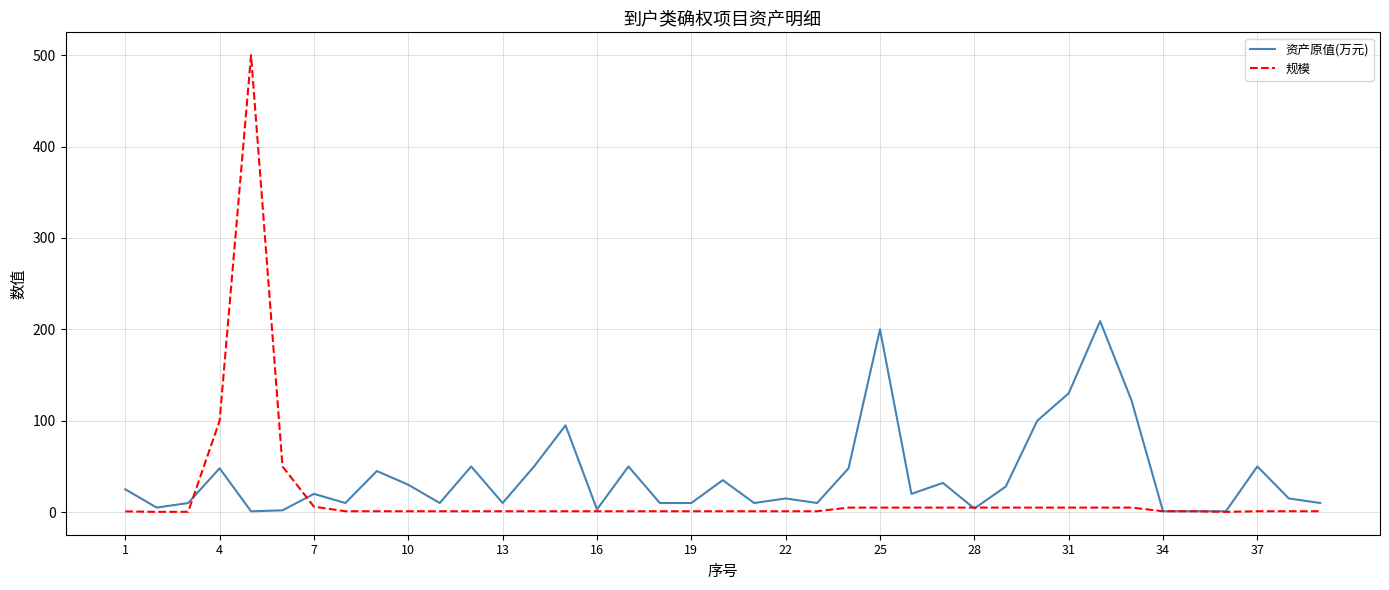

Rank the series by their maximum value, from highest to lowest.

规模, 资产原值(万元)